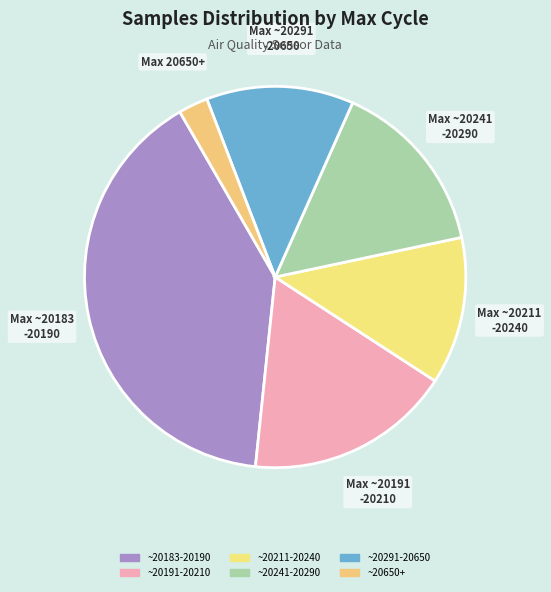

How many slices are in this pie chart?

6